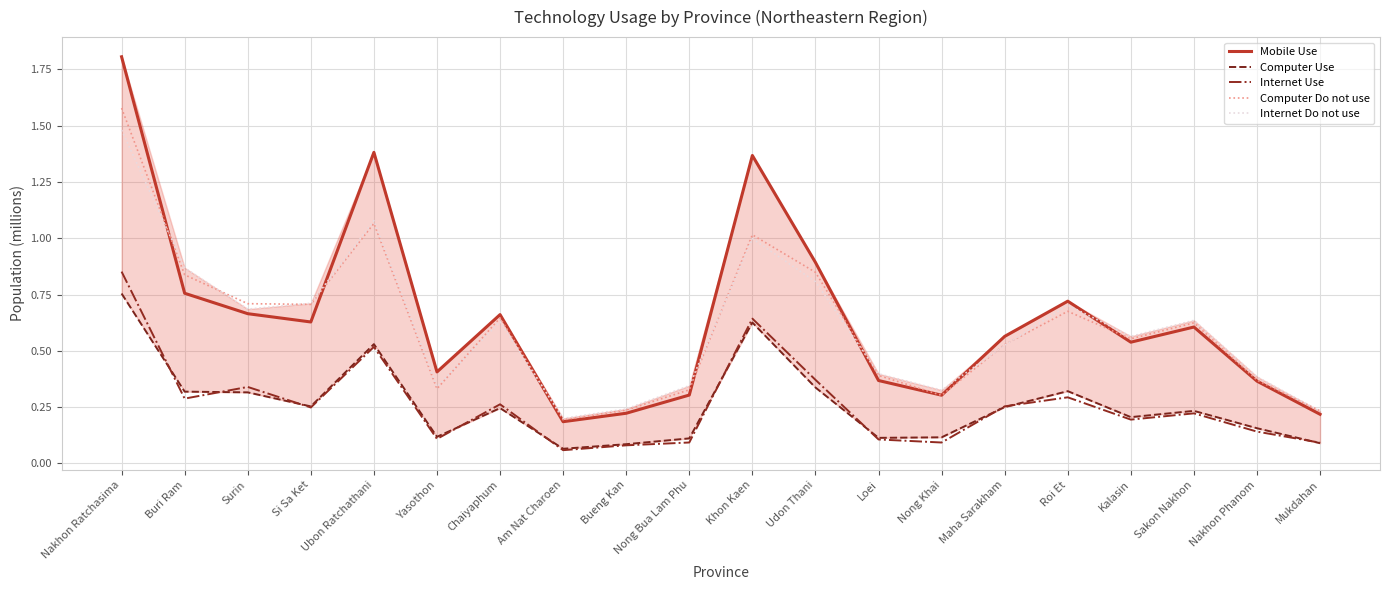

How many interior local peaks does the Internet Use series have?

6